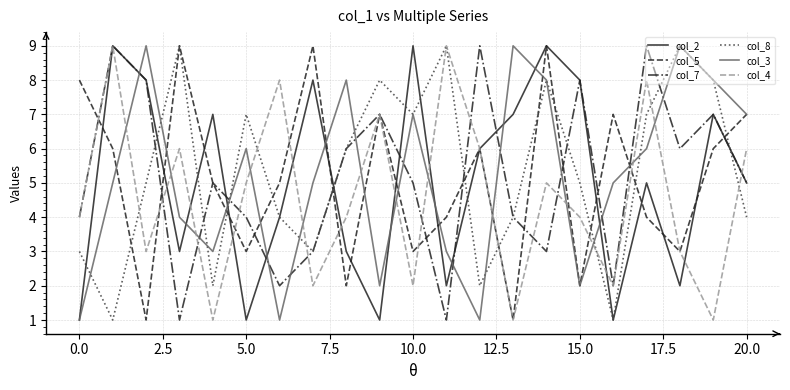

Reading left to right, what are all the values shown in this chart?

col_2: 1	9	8	3	7	1	4	8	3	1	9	2	6	7	9	8	1	5	2	7	5
col_5: 8	6	1	9	5	3	5	9	2	7	3	4	6	1	9	2	7	4	3	6	7
col_7: 4	9	8	1	5	4	2	3	6	7	5	1	9	4	3	8	2	9	6	7	5
col_8: 3	1	5	9	2	7	4	3	6	8	7	9	2	4	8	5	1	7	9	8	4
col_3: 1	5	9	4	3	6	1	5	8	2	7	3	1	9	8	2	5	6	9	8	7
col_4: 4	9	3	6	1	5	8	2	4	7	2	9	6	1	5	4	2	8	3	1	6